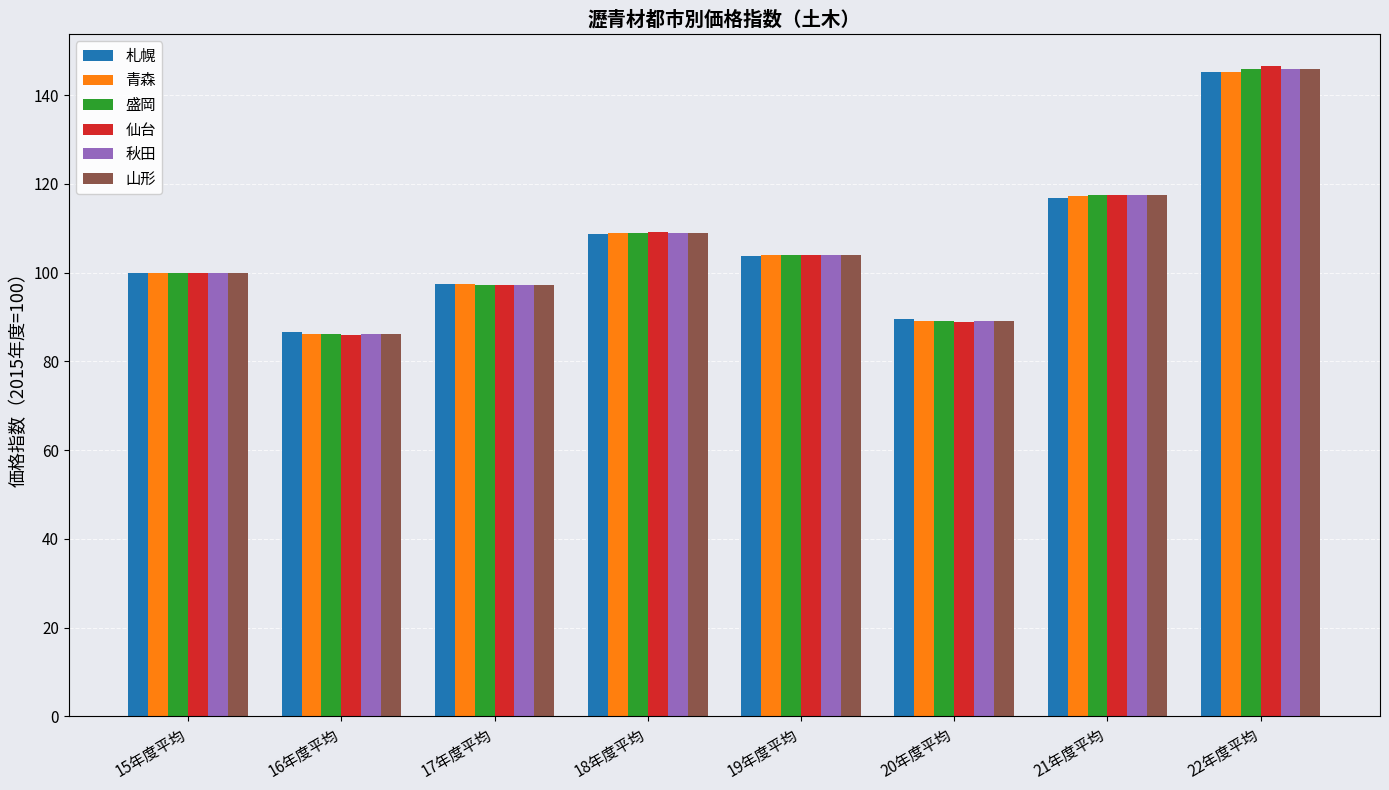

How many bars are there in each group?

6